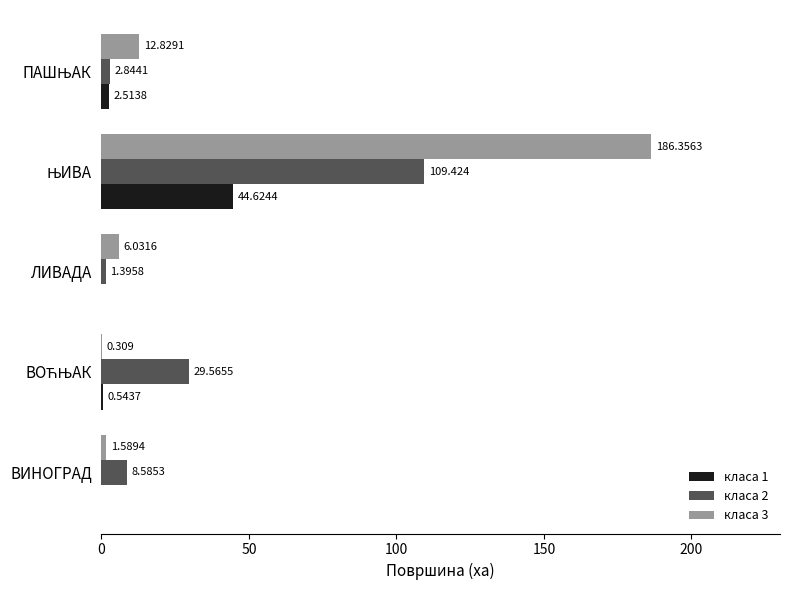

Reading left to right, transcribe all the data shown in this chart.

класа 1: 0.0	0.5	0.0	44.6	2.5
класа 2: 8.6	29.6	1.4	109.4	2.8
класа 3: 1.6	0.3	6.0	186.4	12.8